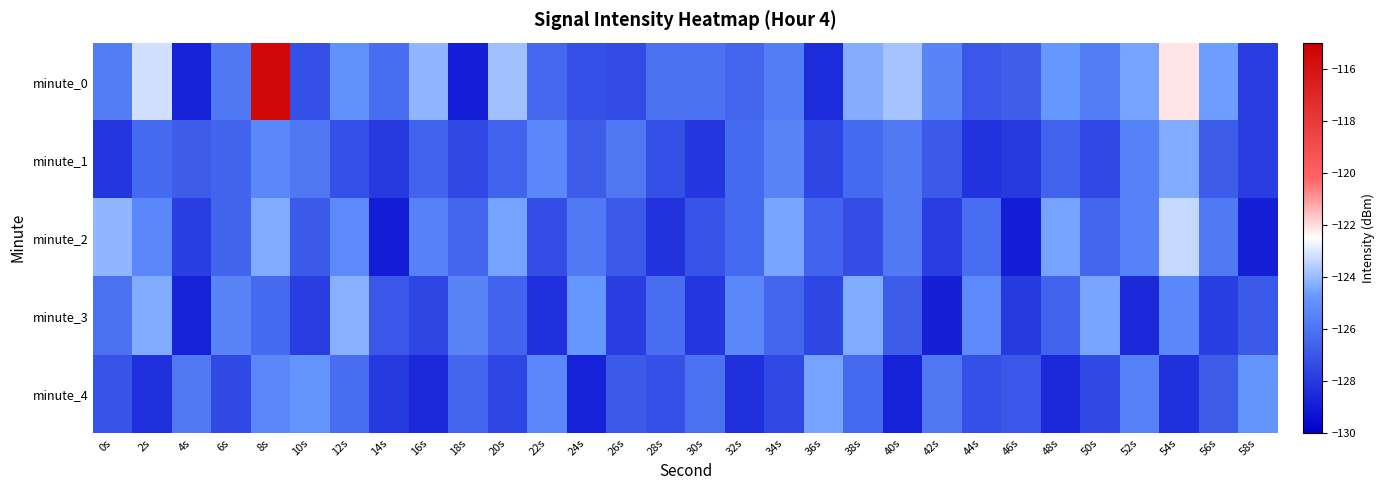

How many data points does each series have?

30